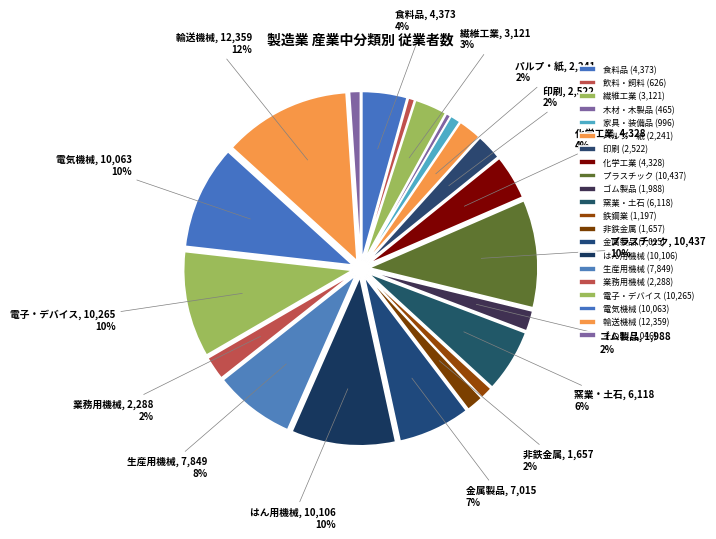

To the nearest percent, what is the difference between the largest and smallest slice percentages?

12%